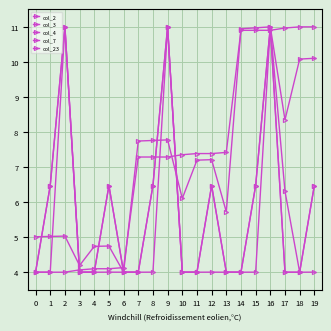

What is the difference between the second highest and minimum values in the col_7 series?

7.0